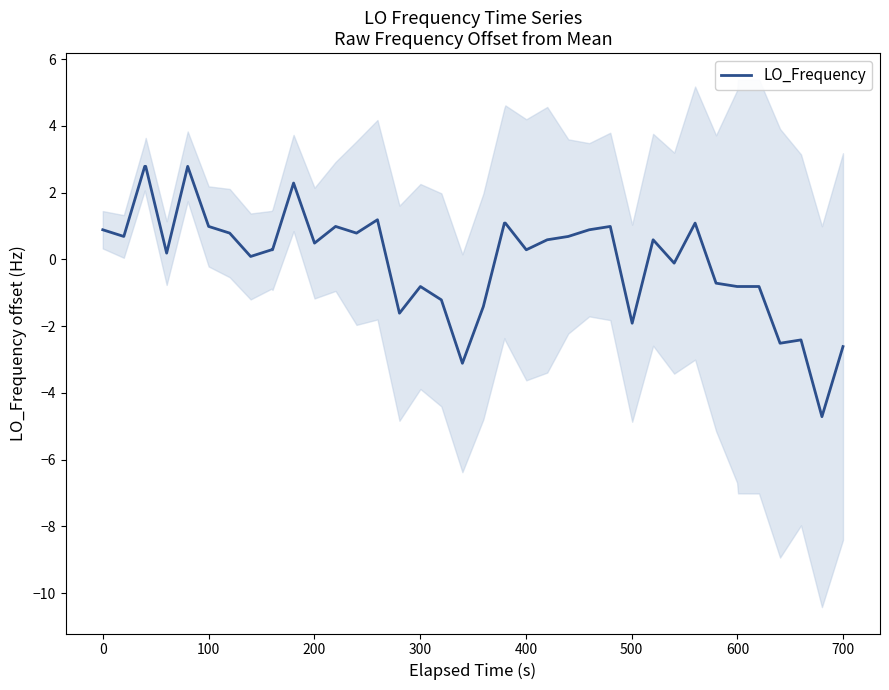

How many values are below 0?

15